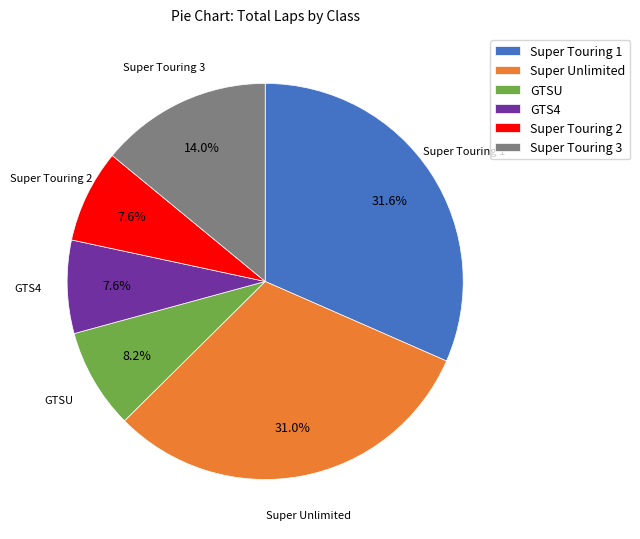

What is the largest slice in the pie chart?

Super Touring 1